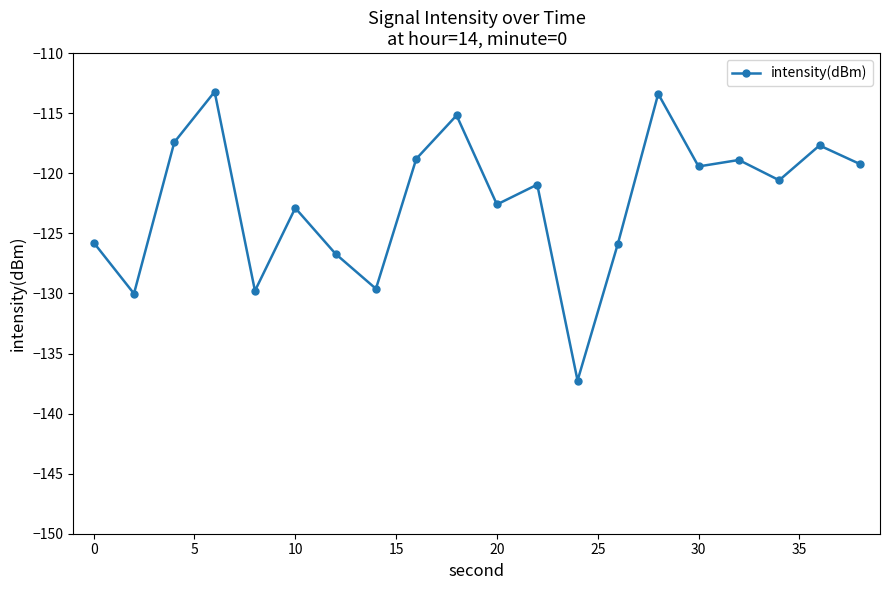

How many values exceed -120?

9